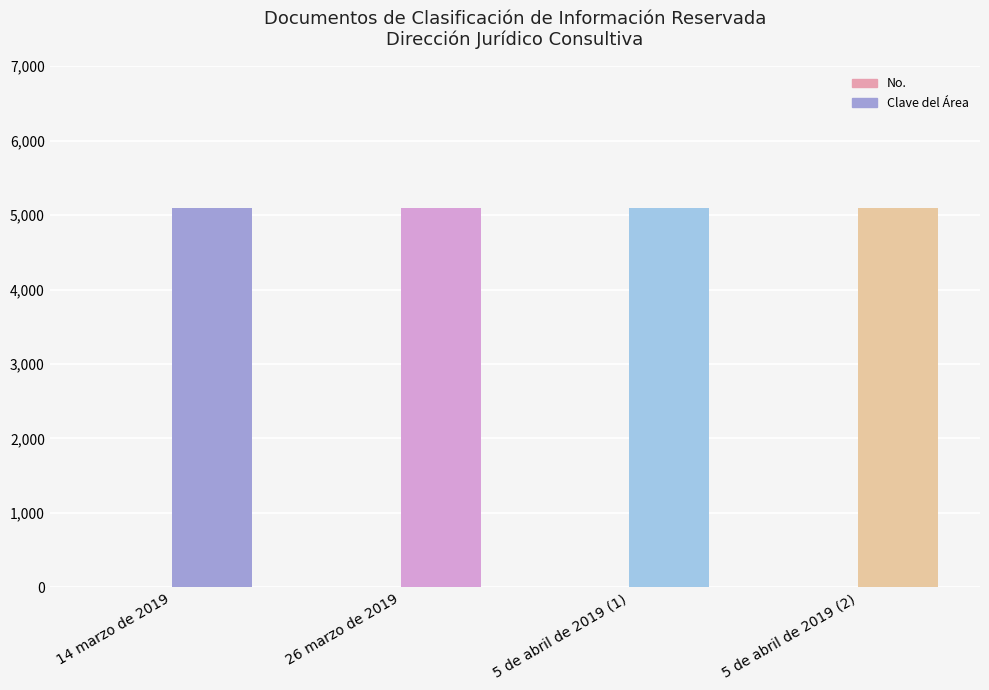

Reading left to right, what are all the values shown in this chart?

No.: 1	2	3	4
Clave del Área: 5101	5101	5101	5101